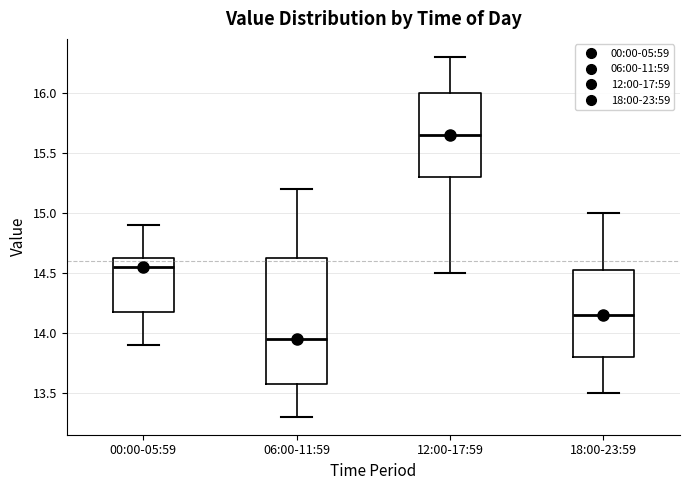

Which box is the tallest, from its lower edge to its upper edge?

06:00-11:59